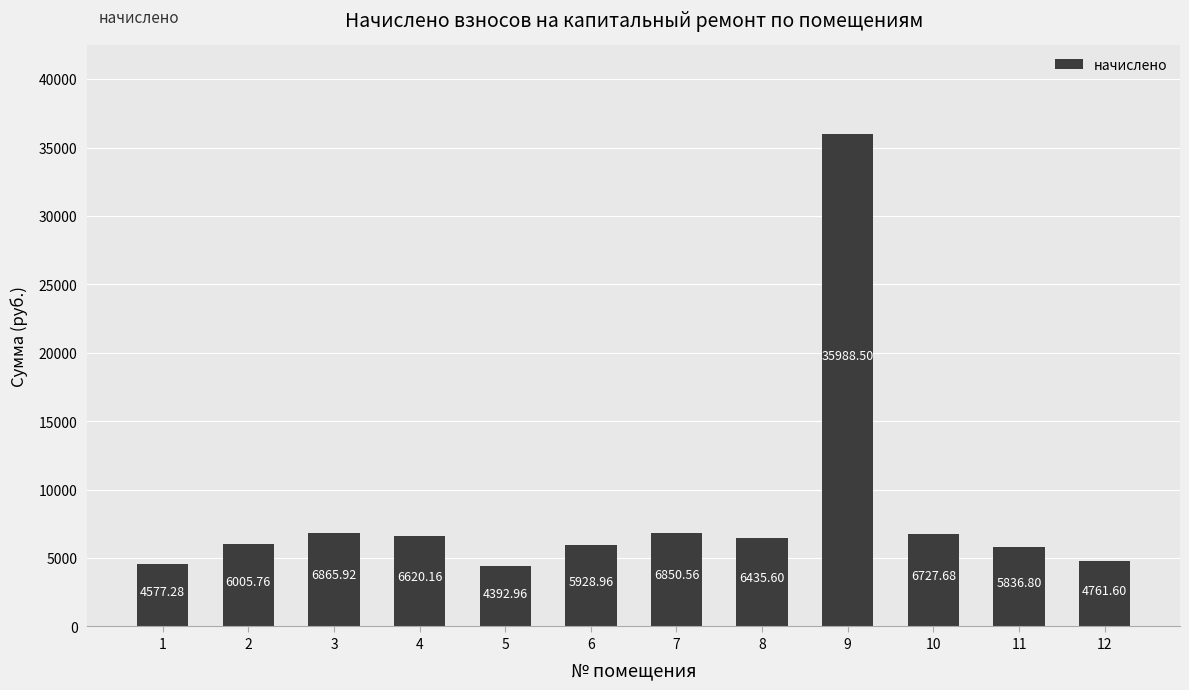

What is the smallest value displayed?

4393.0